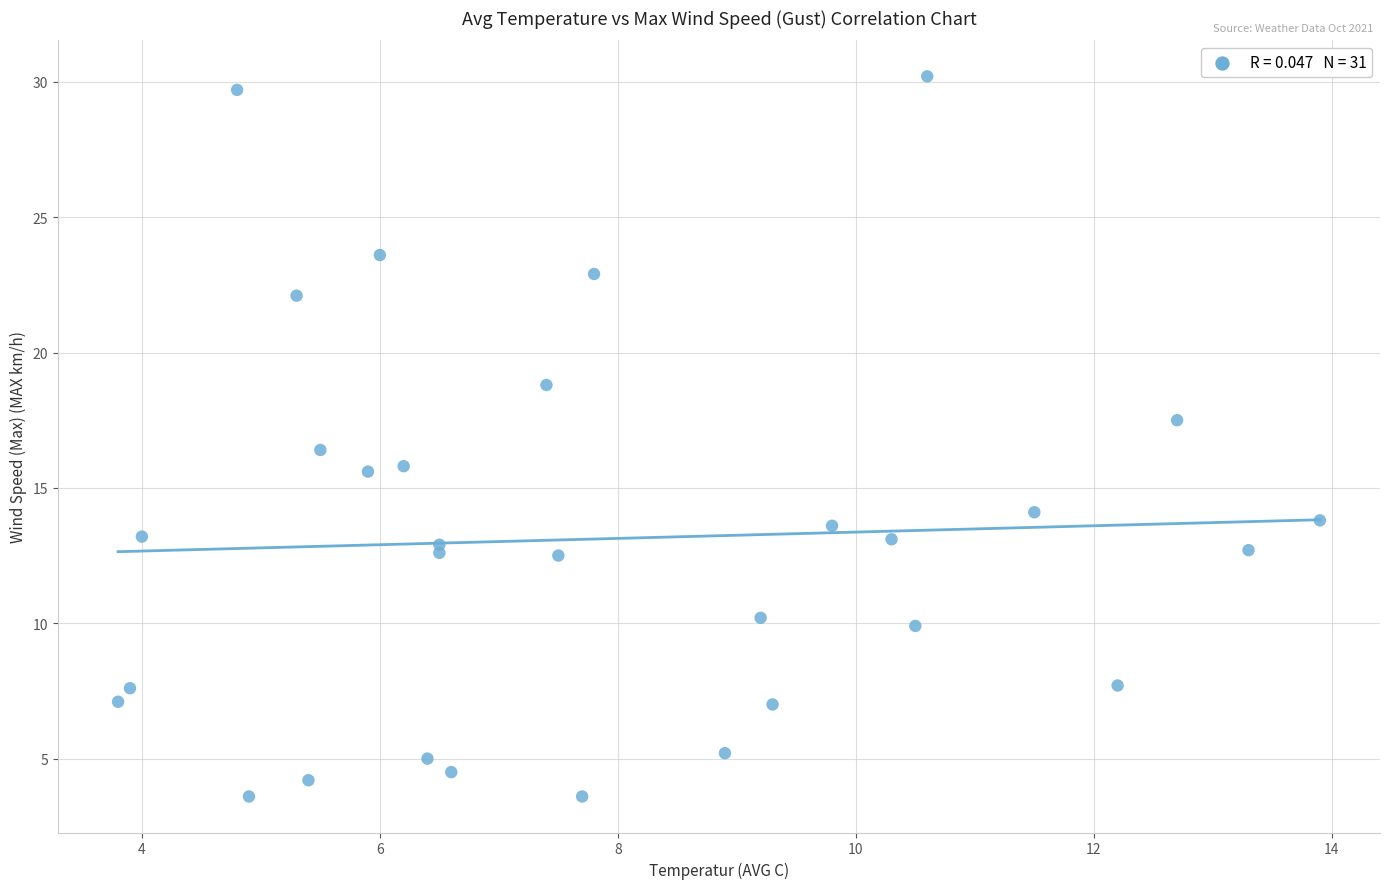

What is the range of Y values (max minus min)?

26.6